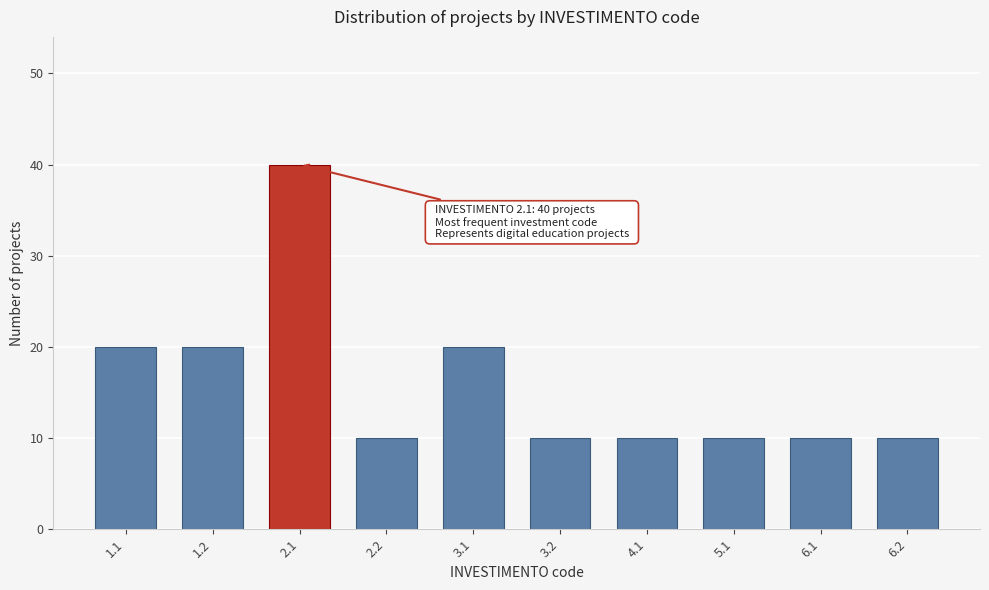

Reading right to left, transcribe all the data shown in this chart.

10	10	10	10	10	20	10	40	20	20